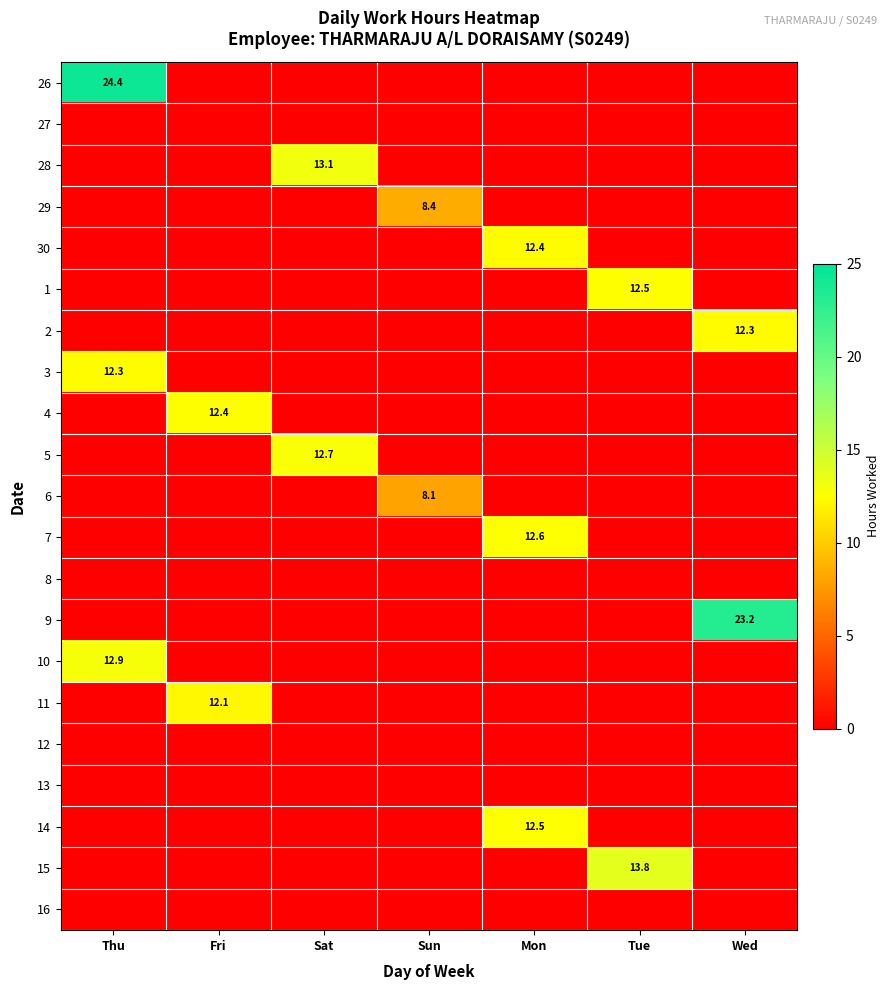

List the labels in order of 30 value, largest first.

Mon, Thu, Fri, Sat, Sun, Tue, Wed